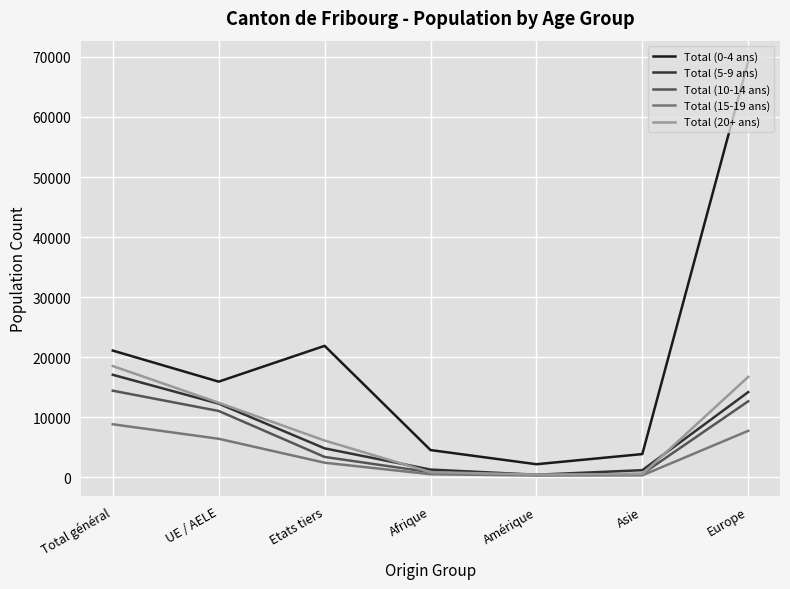

At which category is the sum across all series the highest?

Europe